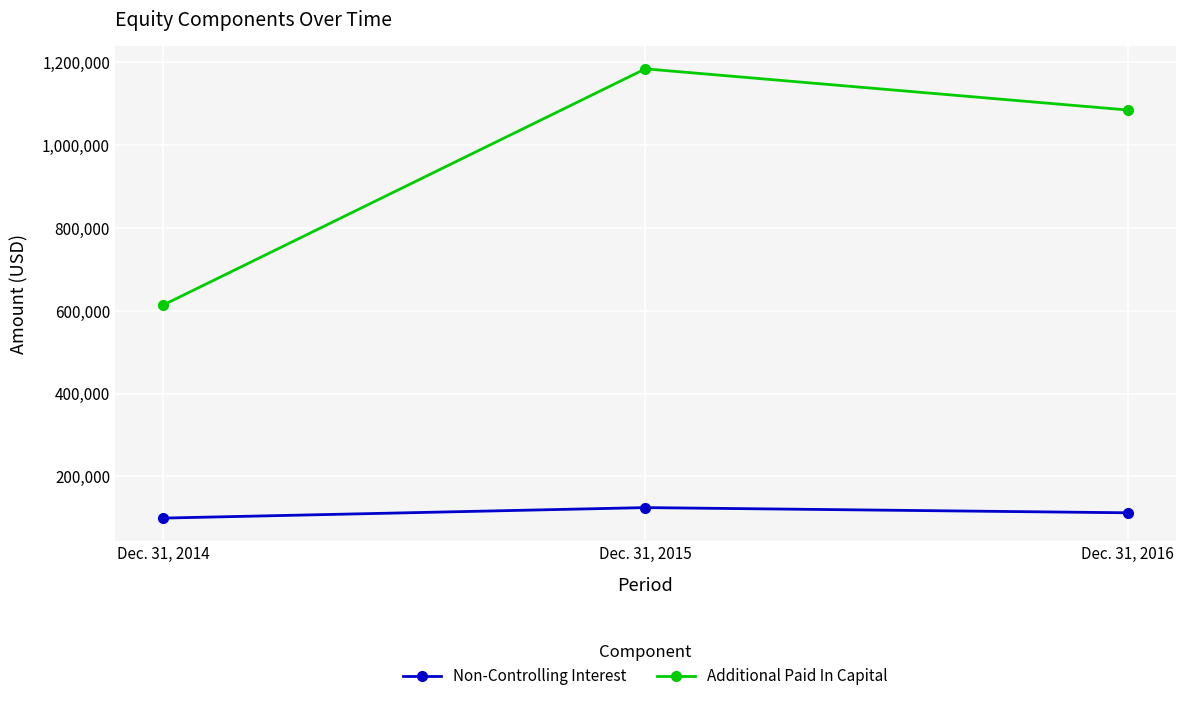

Which label corresponds to the largest value in the chart?

Dec. 31, 2015